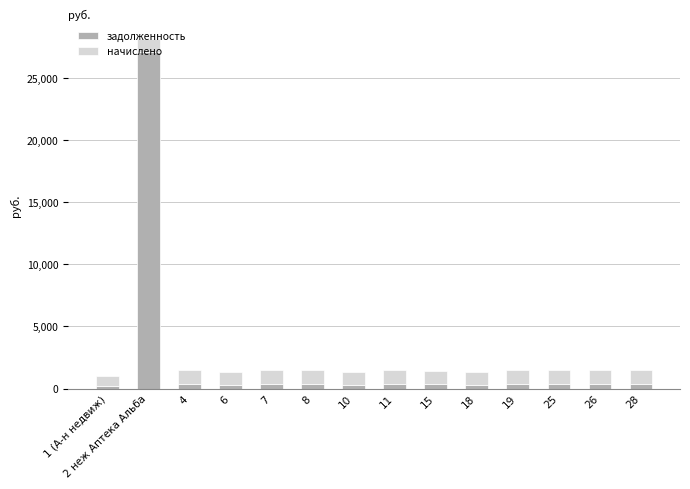

What is the sum of the задолженность values at 8 and 4?

681.0